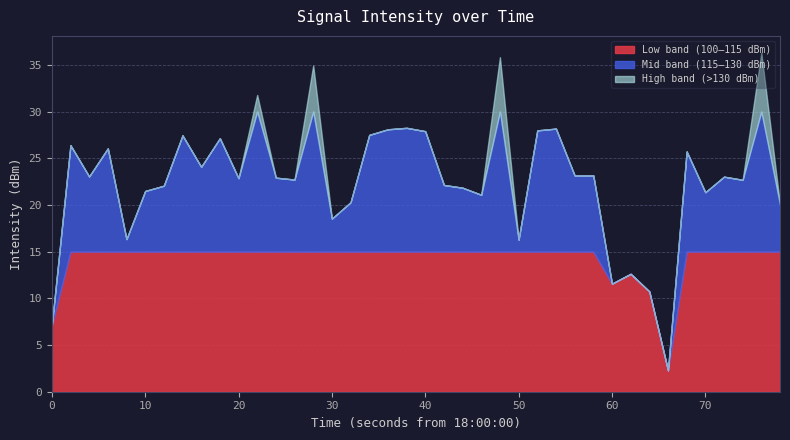

What is the maximum value for Low band (100–115 dBm)?

15.0